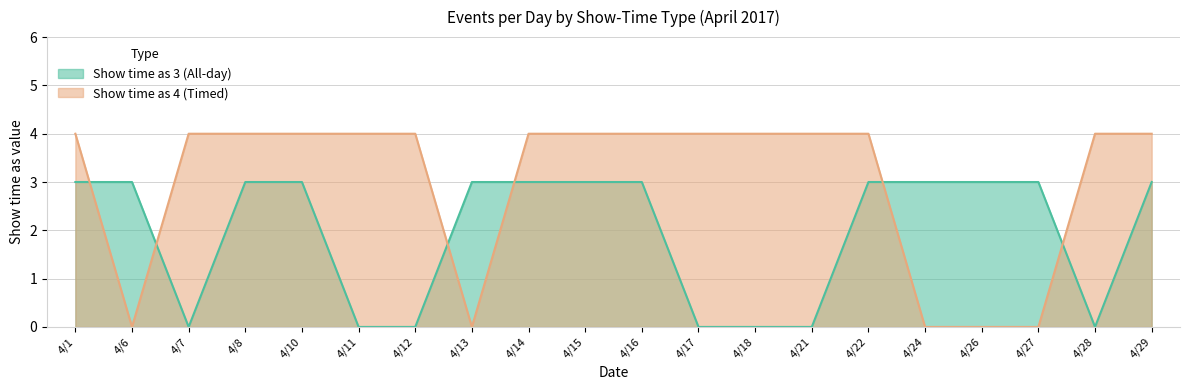

What is the sum of the Show time as 3 (All-day) values at 4/16 and 4/26?

6